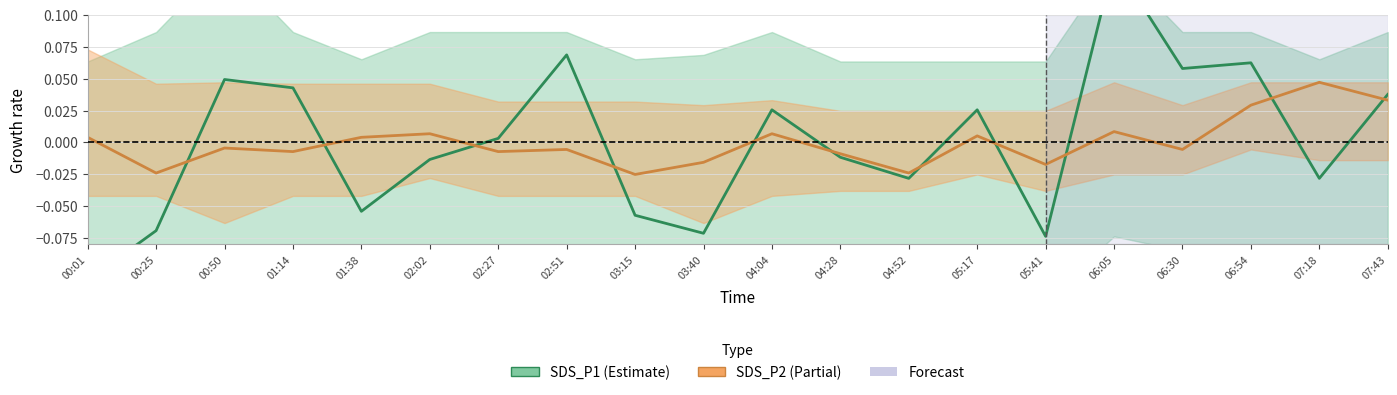

Rank the series by their average value, from lowest to highest.

SDS_P2, SDS_P1